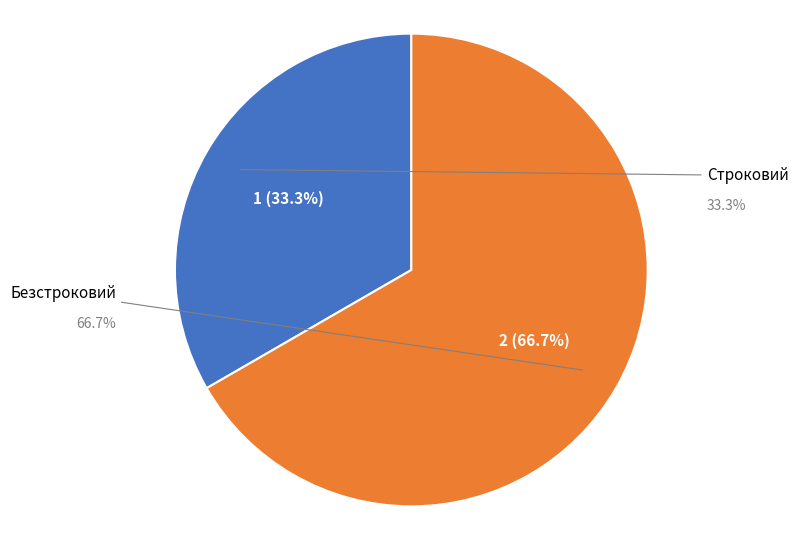

Rank the categories by value from highest to lowest.

Безстроковий, Строковий